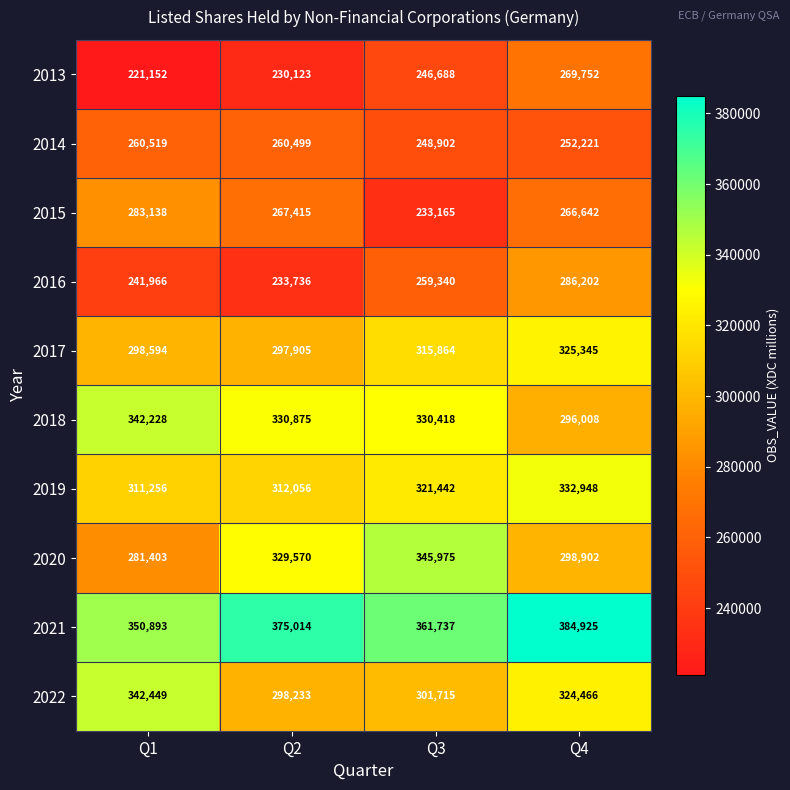

The value of 2022 at Q4 is 113207. True or false?

False